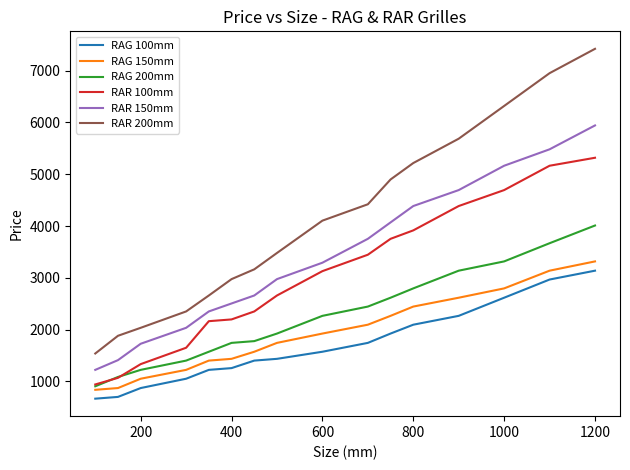

Rank the series by their maximum value, from lowest to highest.

RAG 100mm, RAG 150mm, RAG 200mm, RAR 100mm, RAR 150mm, RAR 200mm